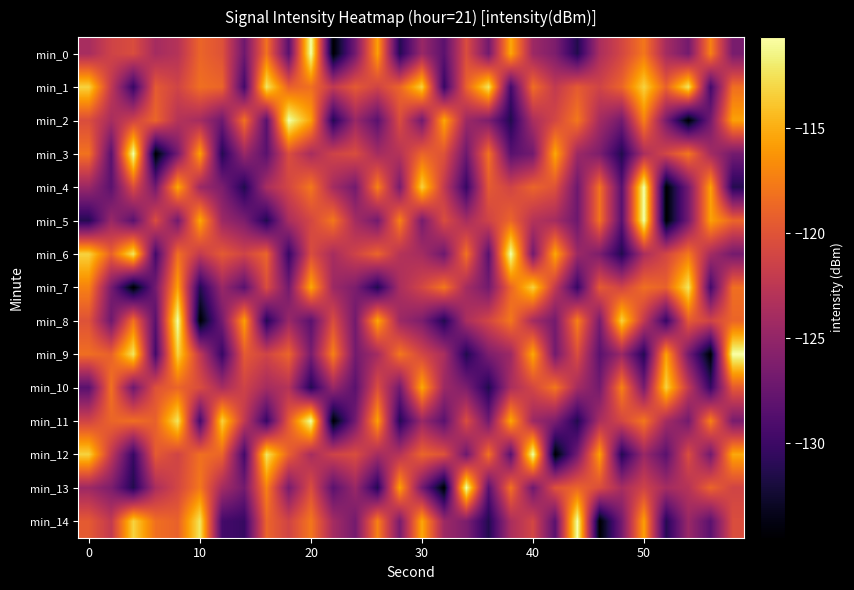

What is the greatest value displayed?

-110.7